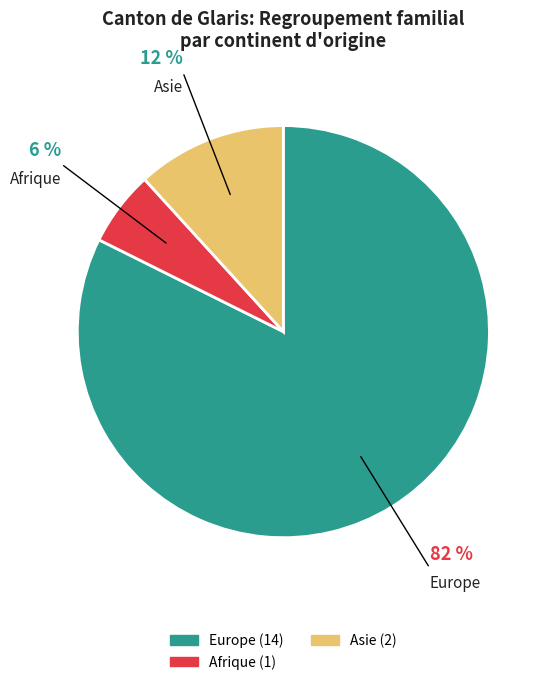

To the nearest percent, what is the difference between the largest and smallest slice percentages?

76%